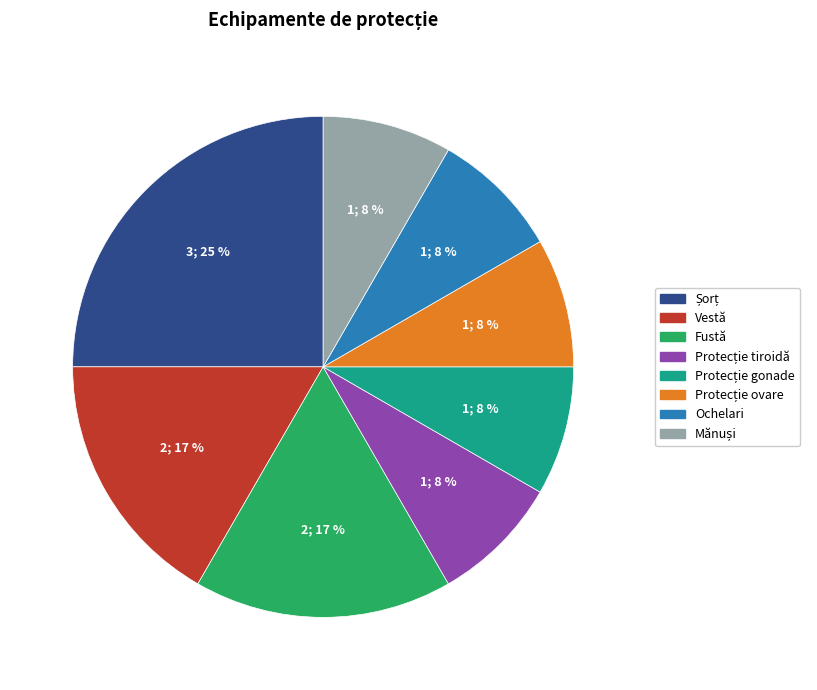

To the nearest percent, what percentage of the pie is Vestă?

17%